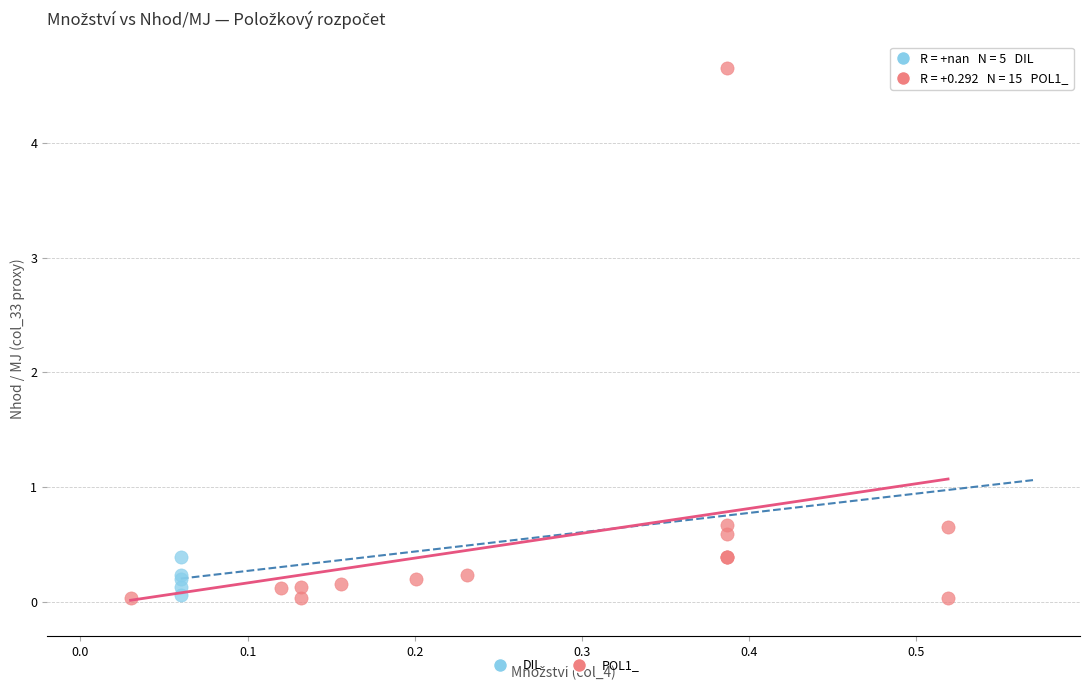

What are all the series names shown in the legend?

DIL, POL1_